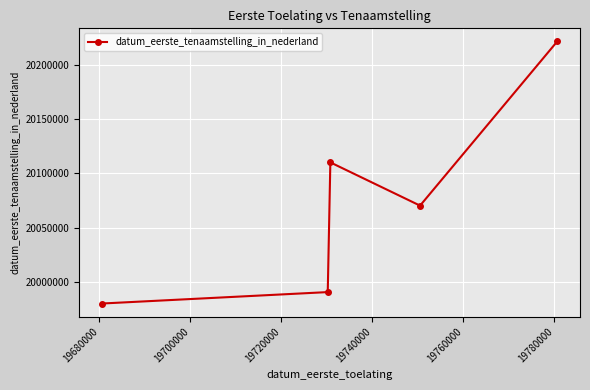

How many interior local valleys (lower than both neighbors) does the data have?

1